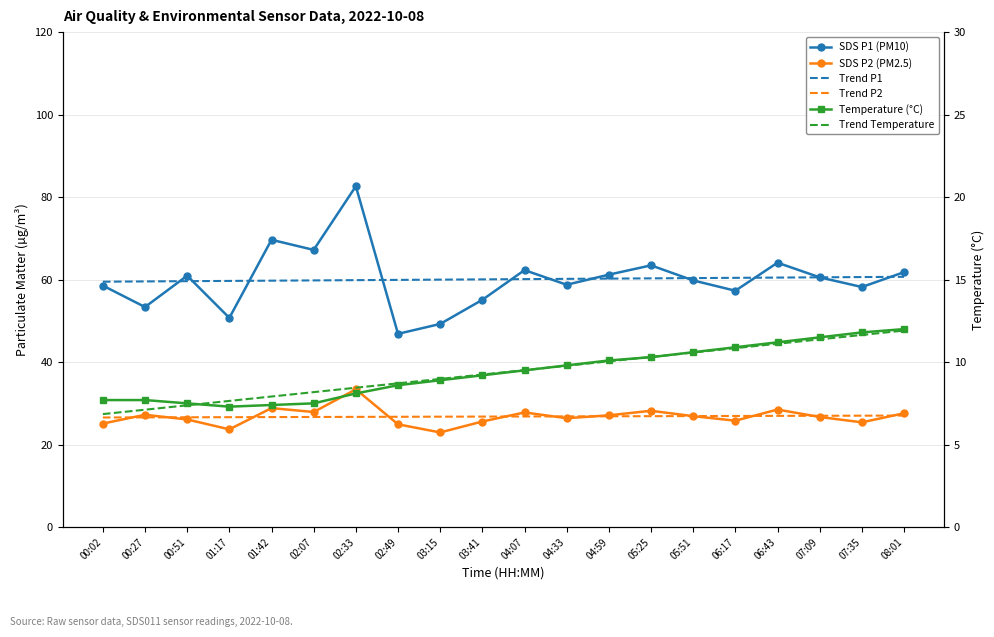

How many lines are shown in the chart?

6